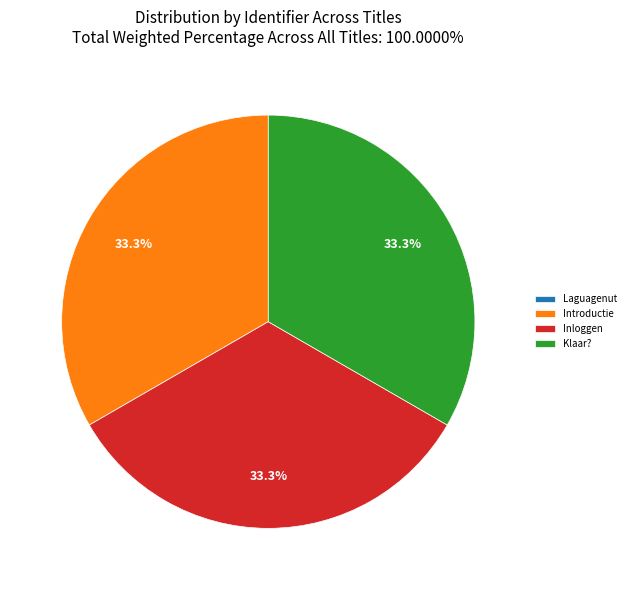

Approximately how many times larger is the value at Klaar? compared to Inloggen?

1.0